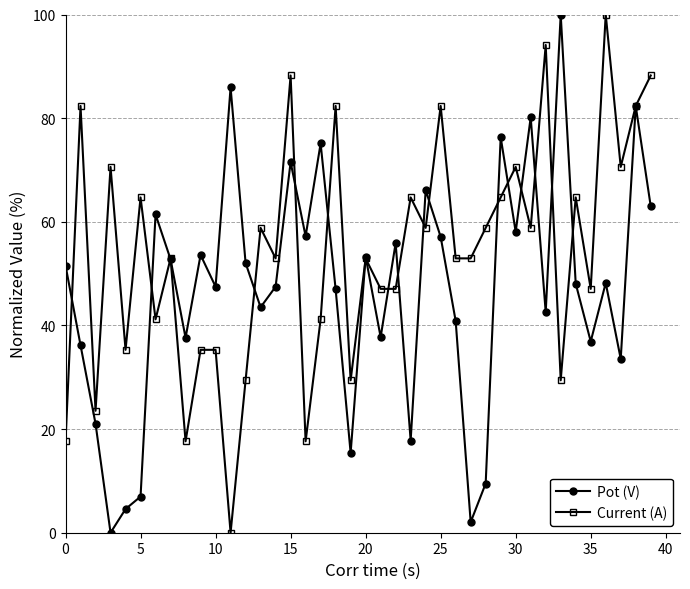

True or false: Pot (V) has more than 1 points higher than both neighbors.

True